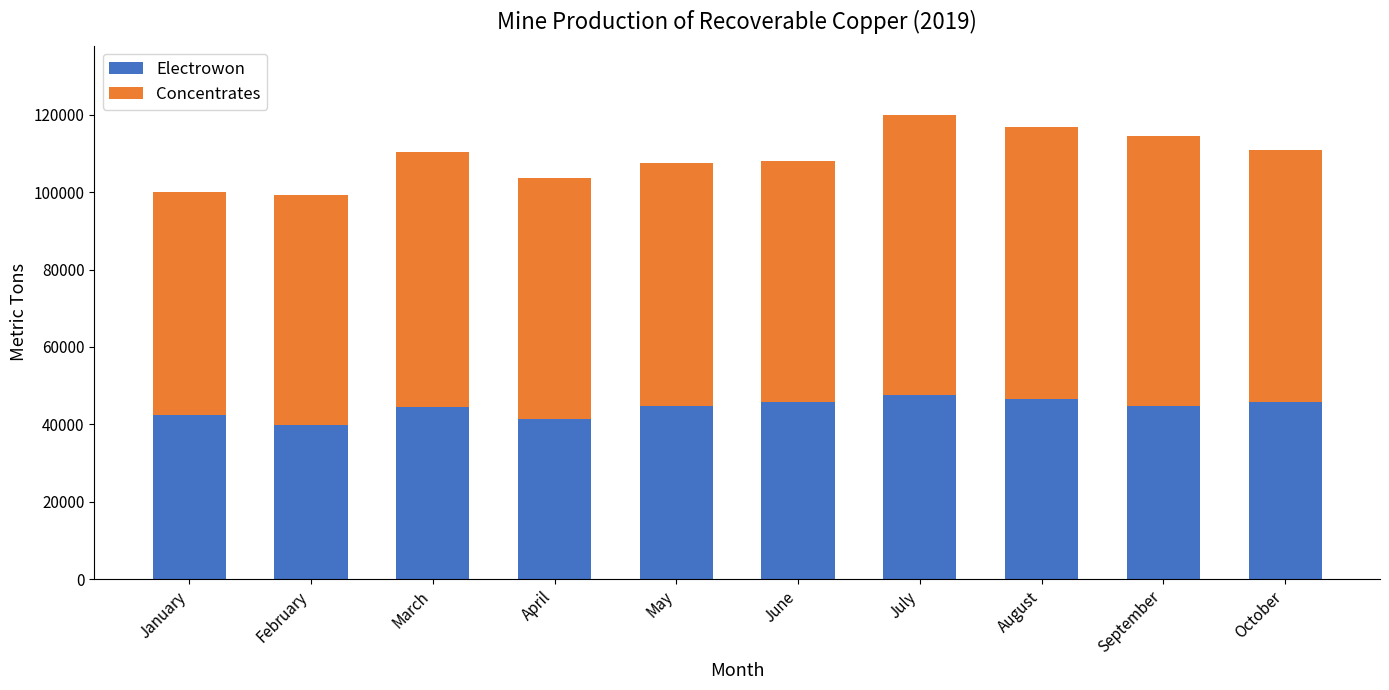

The value of Electrowon at January is 57661. True or false?

False